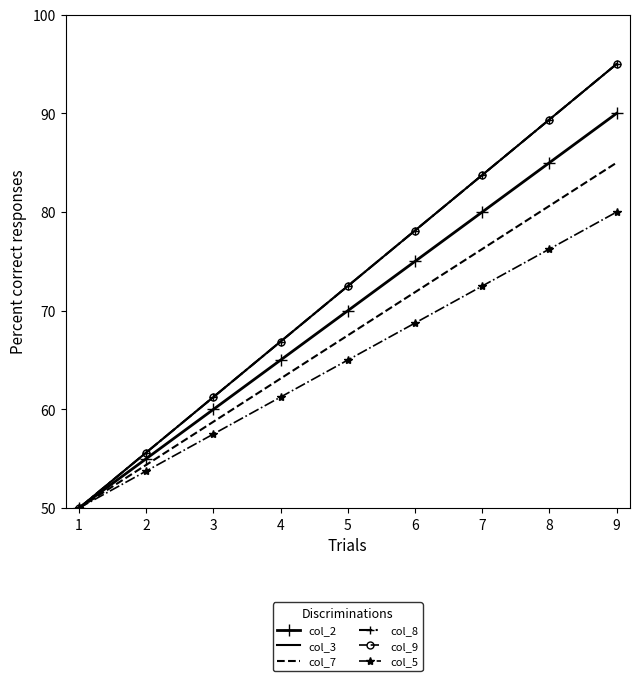

The value of col_2 at 3 is 60.0. True or false?

True